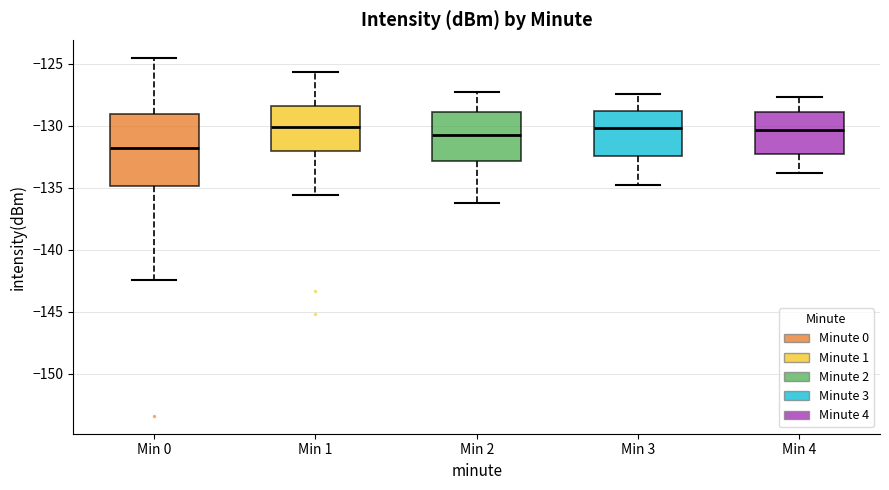

Where does the lower whisker of the box for Min 4 end on the y-axis? The values are not printed on the chart, so give them approximately, as read against the axis.

-134.0